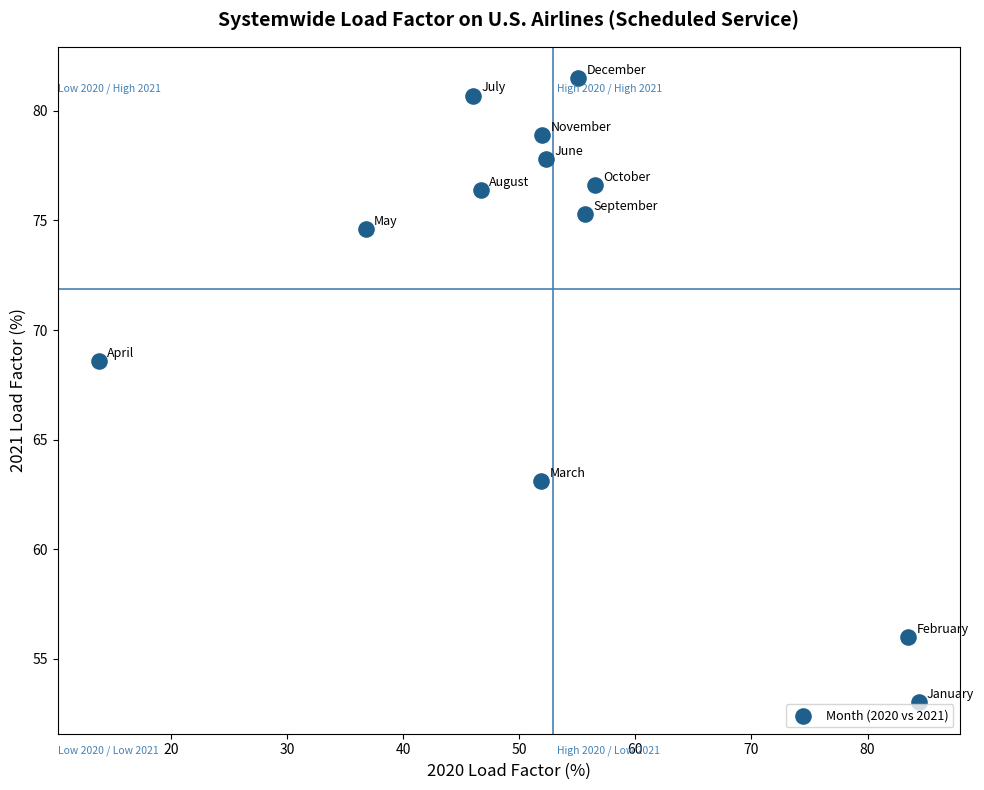

What is the average Y value?

71.9